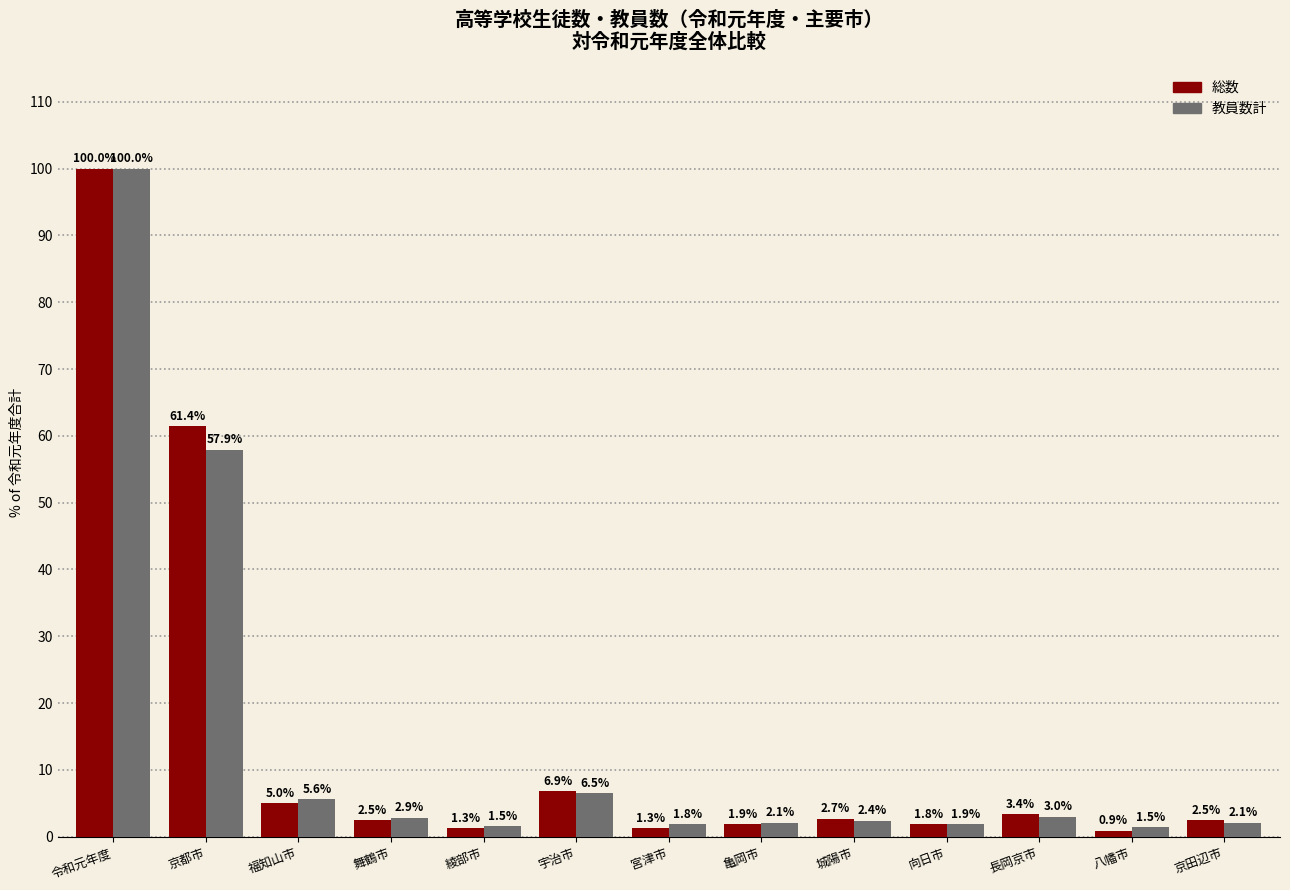

Which category has the lowest value across all series?

八幡市